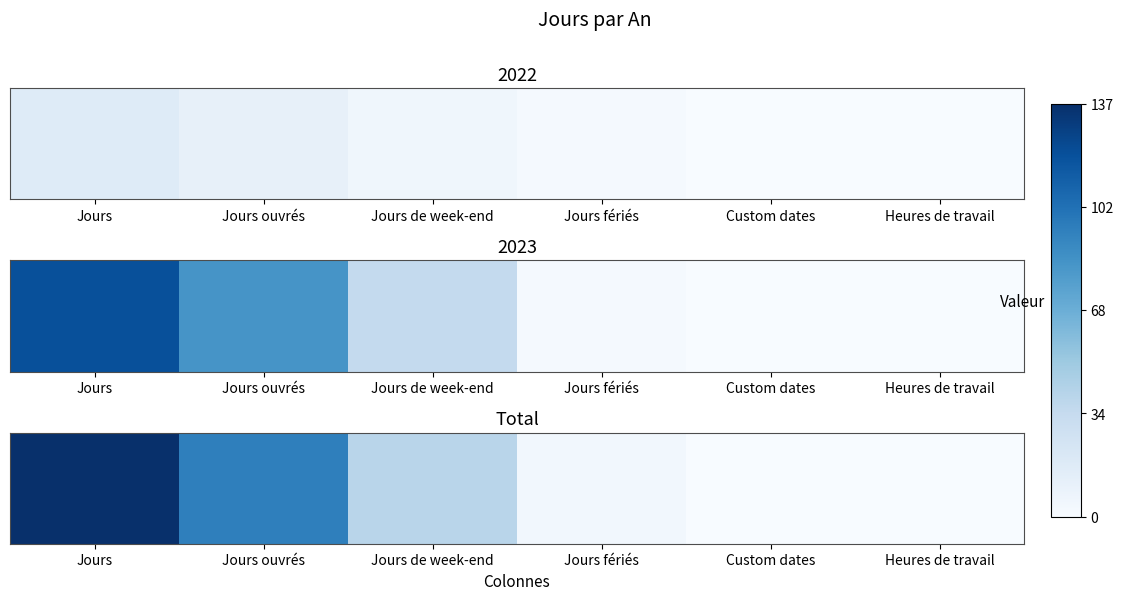

List the labels in order of value, smallest first.

Custom dates, Heures de travail, Jours fériés, Jours de week-end, Jours ouvrés, Jours